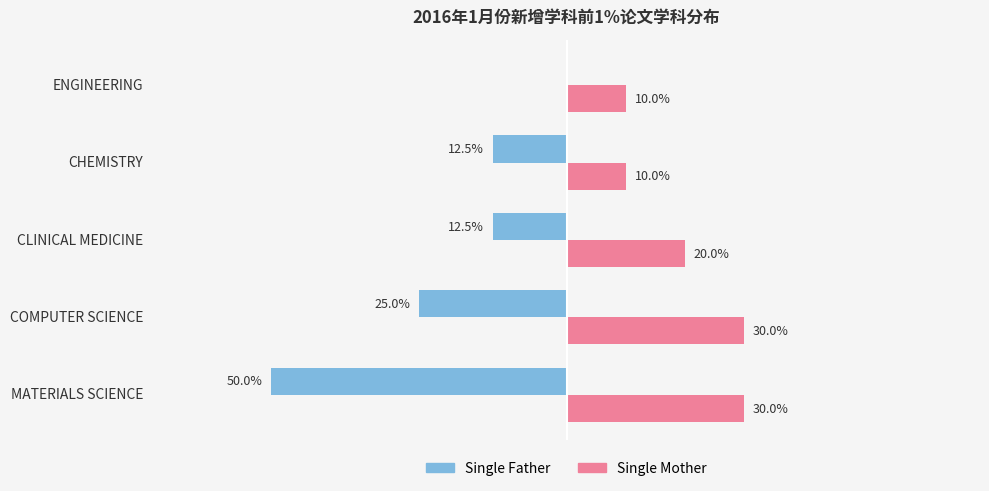

Which series has the largest total across all categories?

Single Mother